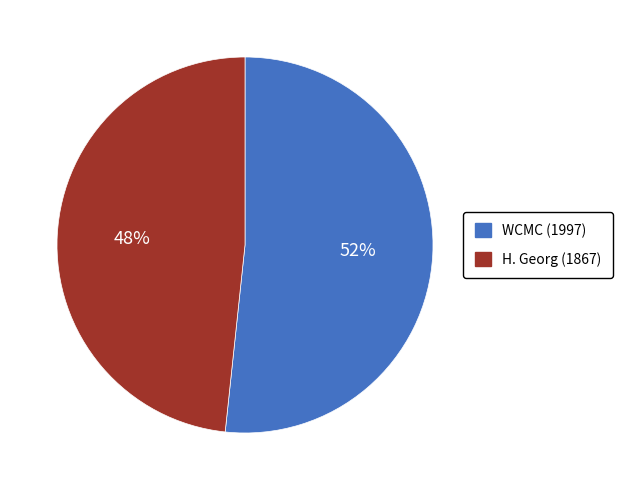

To the nearest percent, what is the combined percentage of H. Georg (1867) and WCMC (1997)?

100%